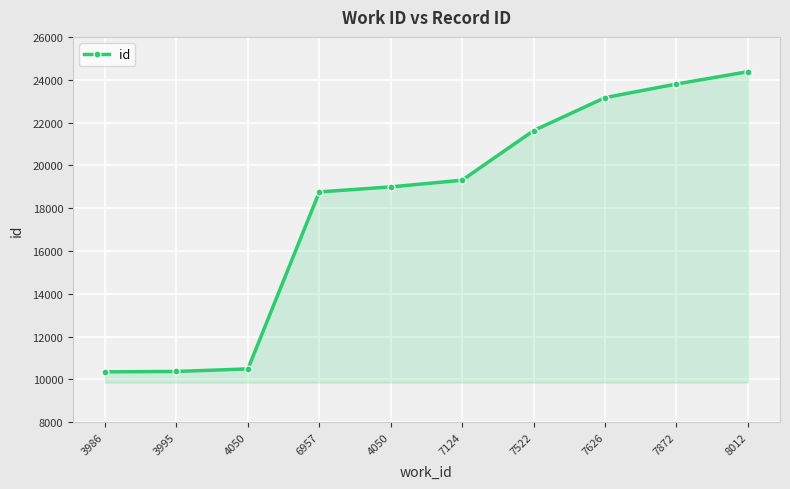

What is the average value?

18124